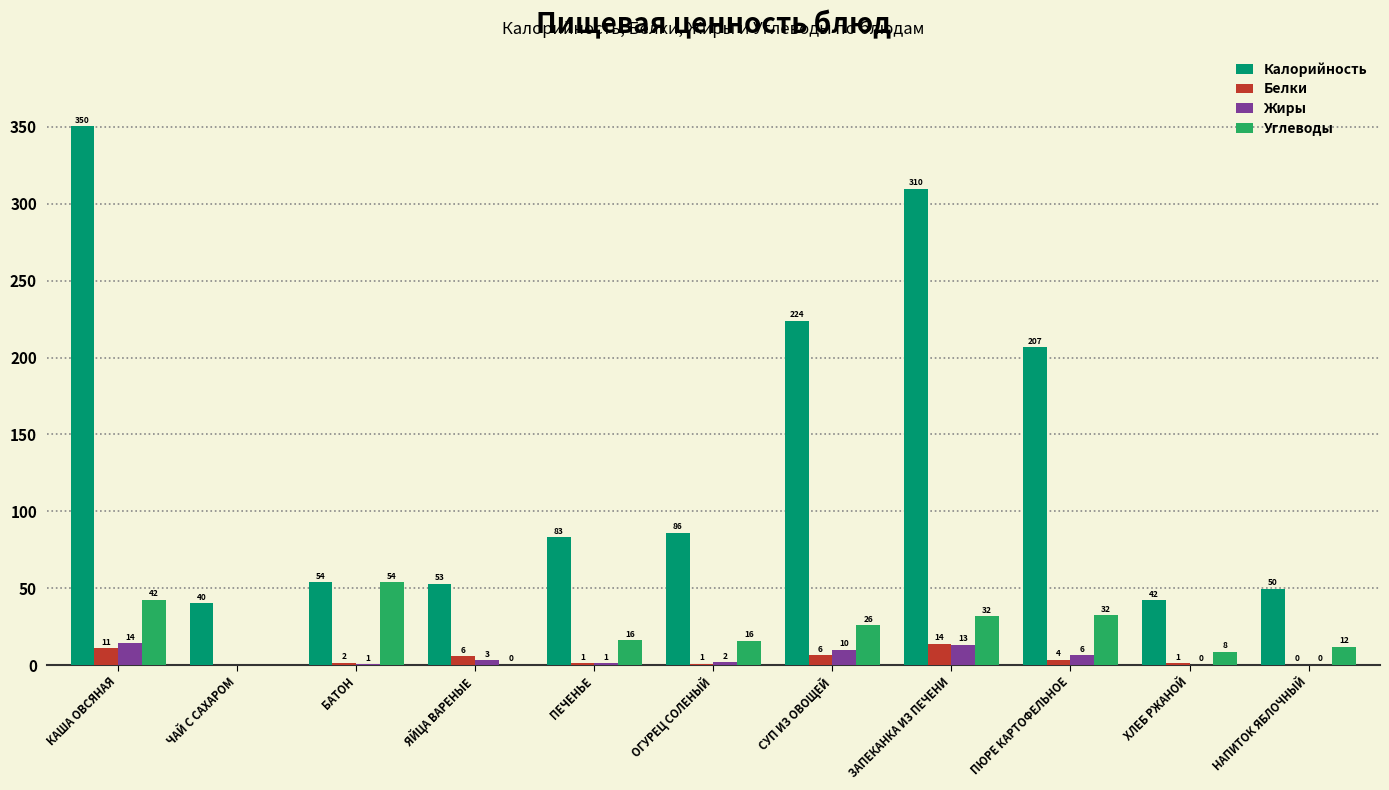

List the series in order of their peak value, highest first.

Калорийность, Углеводы, Жиры, Белки